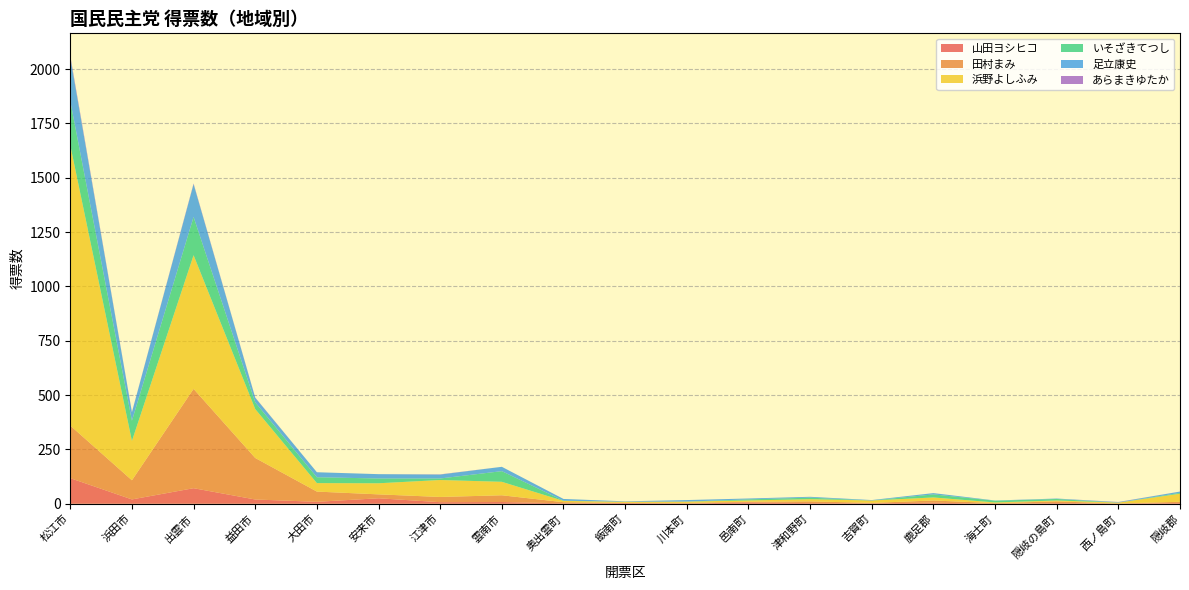

Reading left to right, extract all data points from this chart.

山田ヨシヒコ: 117.8	20.0	71.6	19.6	9.0	25.2	7.3	8.0	2.1	3.2	1.0	6.2	3.0	2.0	5.0	0.0	3.0	1.2	3.1
田村まみ: 242.0	88.0	457.0	191.0	47.0	18.0	24.0	31.0	5.0	1.0	3.0	3.0	8.0	2.0	10.0	3.0	8.0	0.0	6.0
浜野よしふみ: 1290.0	181.0	615.0	225.0	39.0	51.0	78.0	62.0	6.0	5.0	6.0	6.0	10.0	11.0	14.0	3.0	4.0	4.0	37.0
いそざきてつし: 203.0	93.0	176.0	31.0	27.0	22.0	7.0	49.0	1.0	0.0	0.0	5.0	7.0	0.0	14.0	8.0	7.0	0.0	4.0
足立康史: 200.8	39.0	151.0	21.3	23.0	20.0	18.0	20.0	8.0	2.0	7.0	4.0	4.0	2.0	6.0	1.0	2.0	2.0	6.0
あらまきゆたか: 8.0	1.0	3.0	1.0	0.0	0.0	1.0	0.0	0.0	0.0	0.0	0.0	0.0	0.0	0.0	0.0	0.0	1.0	0.0